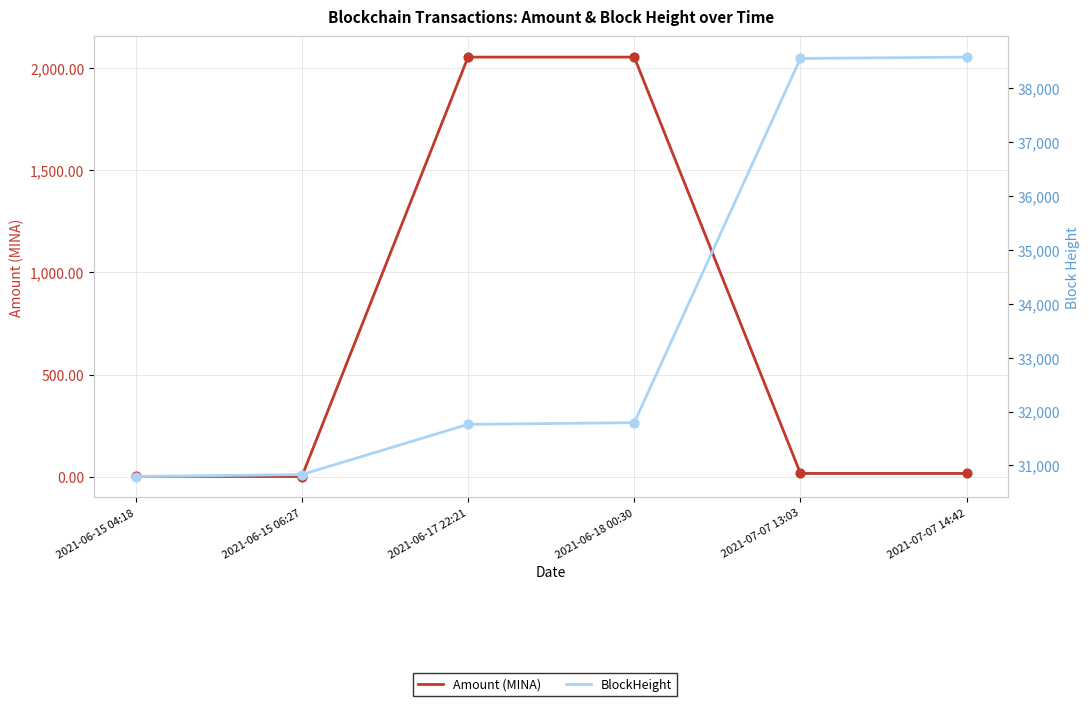

Which series has the largest total across all categories?

BlockHeight